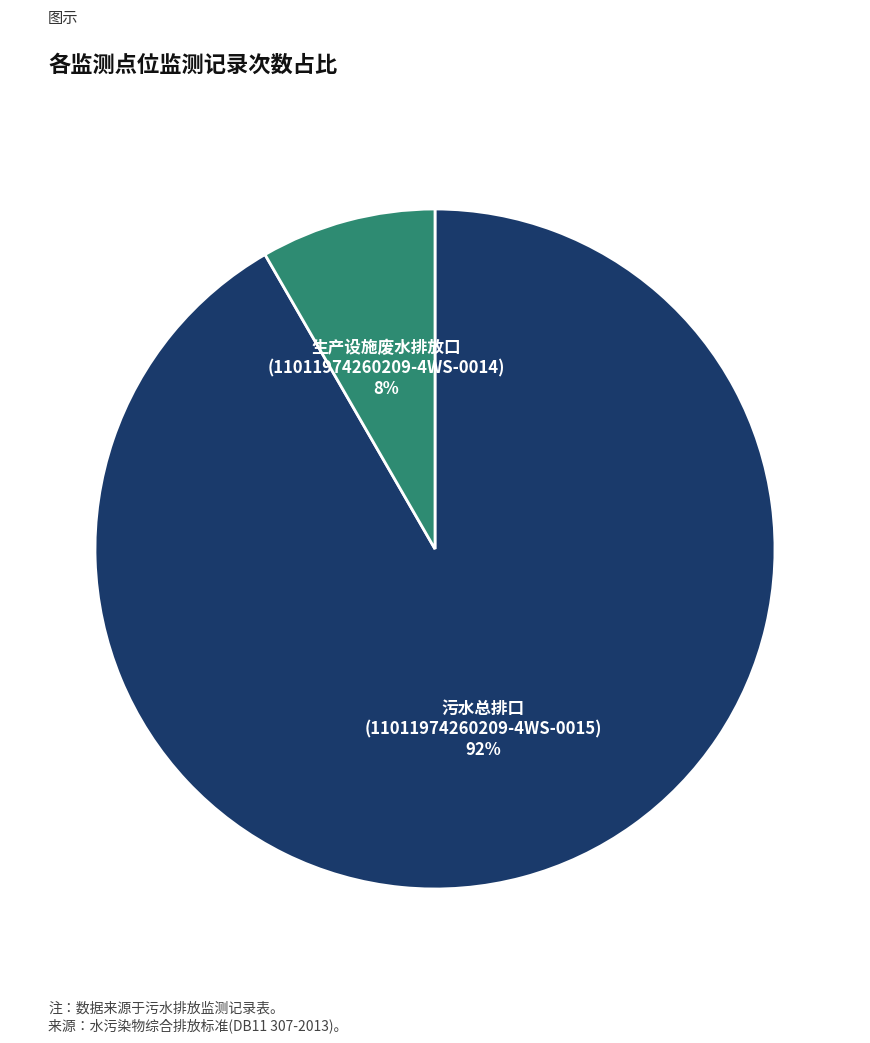

Does any single category account for the majority?

Yes